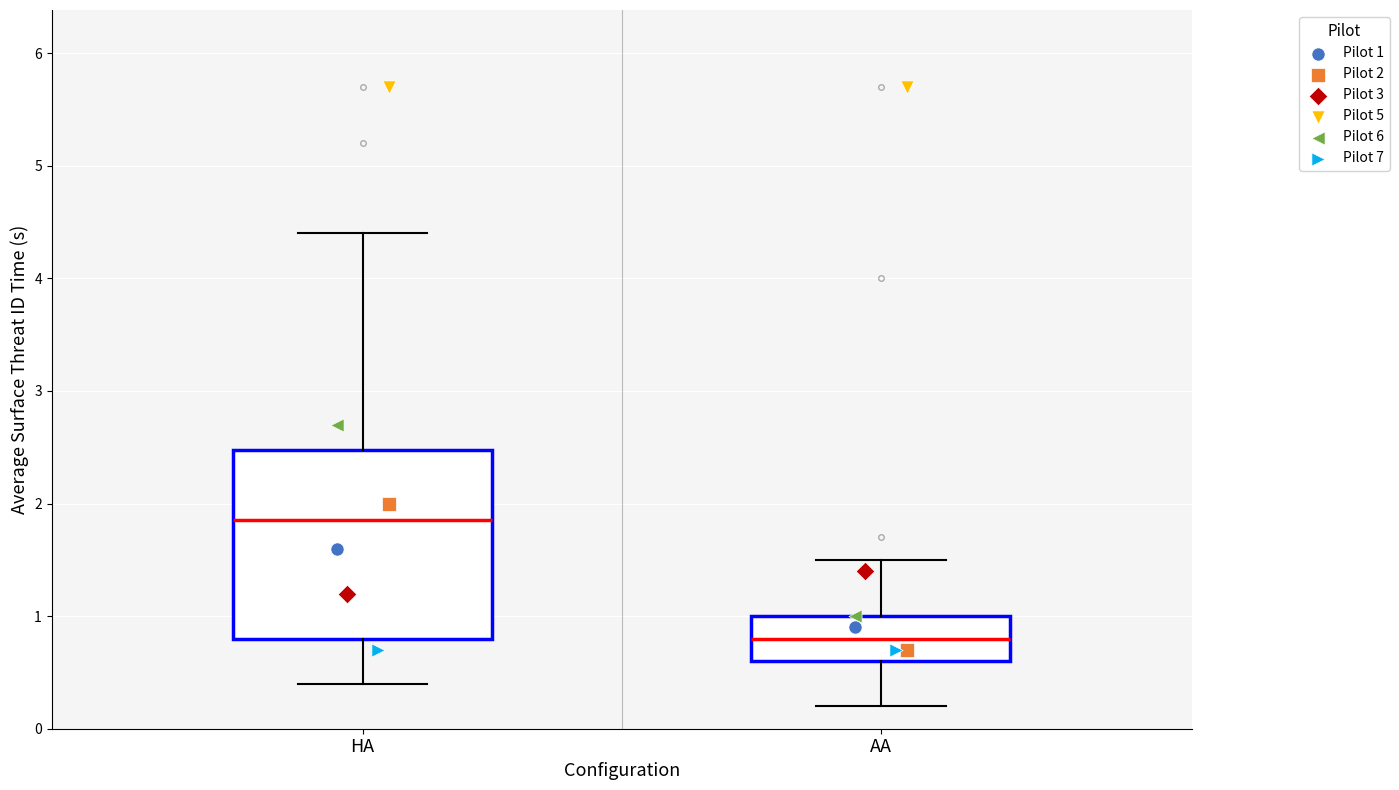

Reading left to right, transcribe this box plot: for each box, give where its median line is, the range the box spans, and where its two whiskers end, as read against the y-axis. The values are not printed on the chart, so give them approximately, as read against the axis.

HA: median 1.9, box 0.8 to 2.5, whiskers 0.4 to 4.4
AA: median 0.8, box 0.6 to 1.0, whiskers 0.2 to 1.5